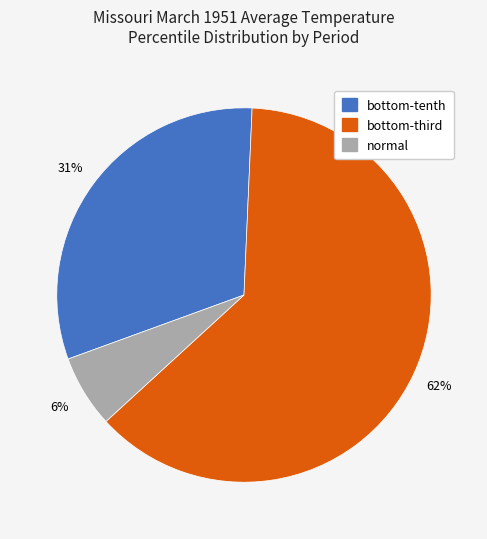

Which category has the smallest portion of the pie?

normal